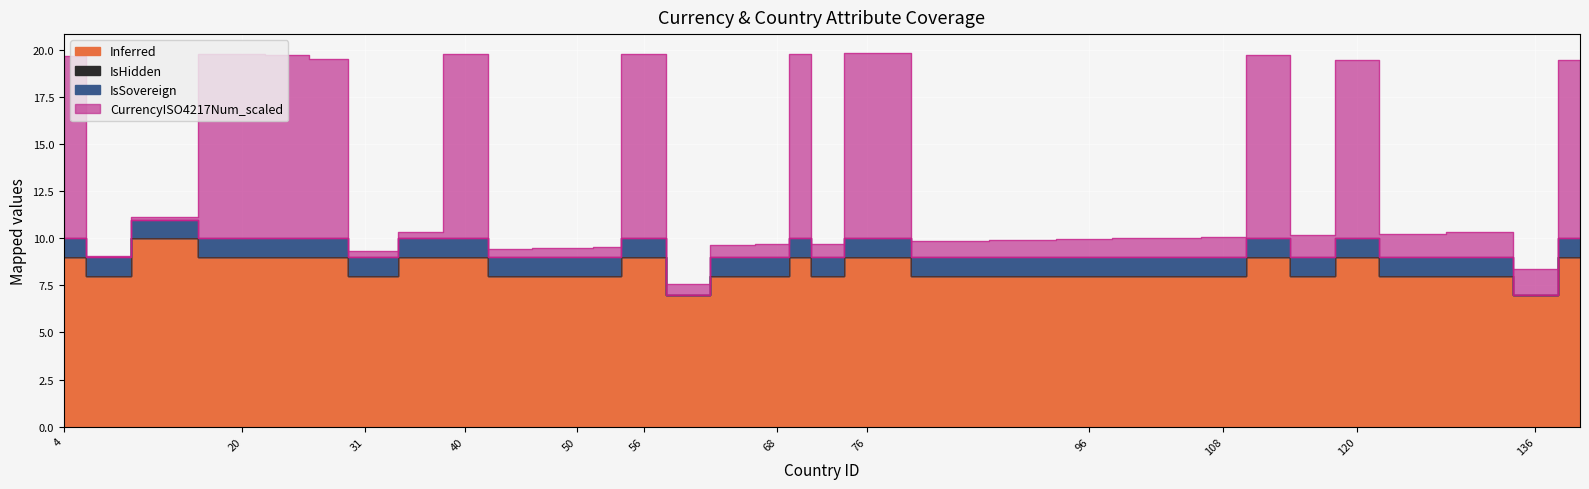

What is the sum of all Inferred values?

292.0